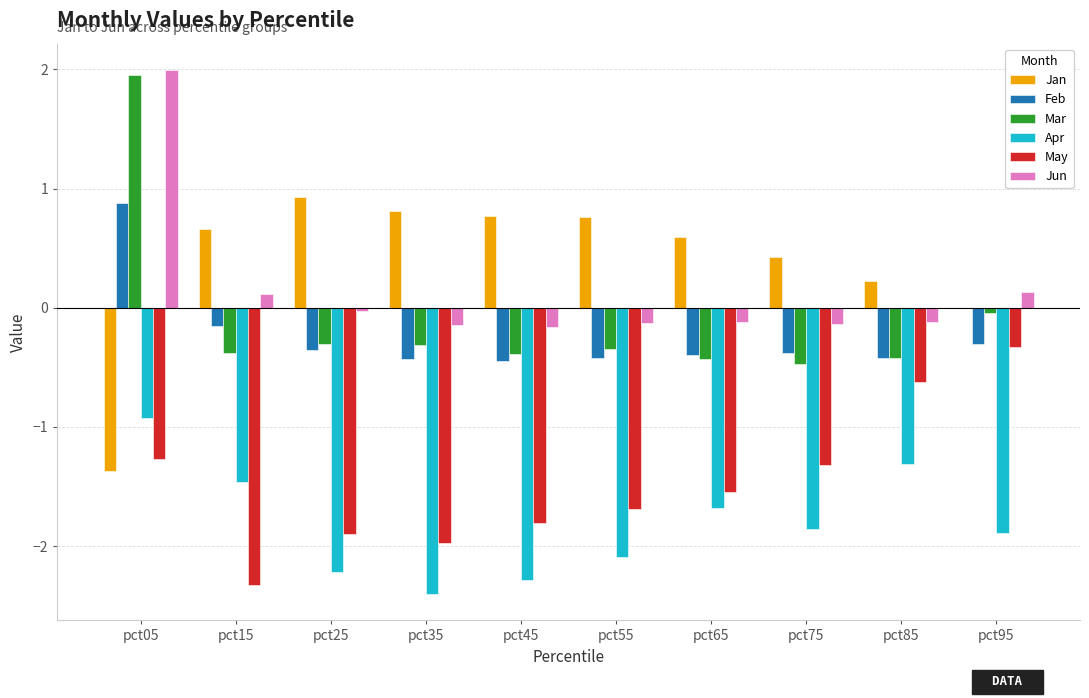

Which series has the largest total across all categories?

Jan